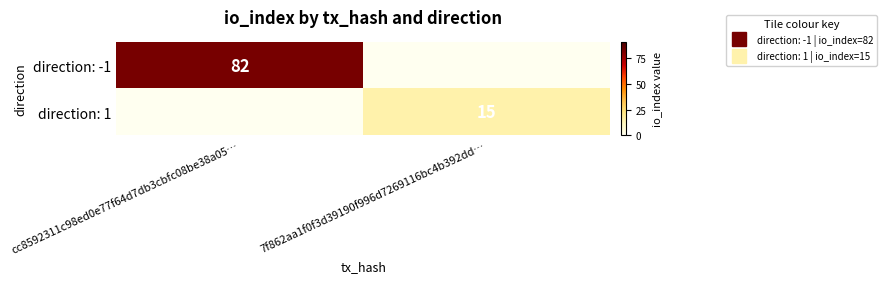

Count the number of categories in the chart.

2